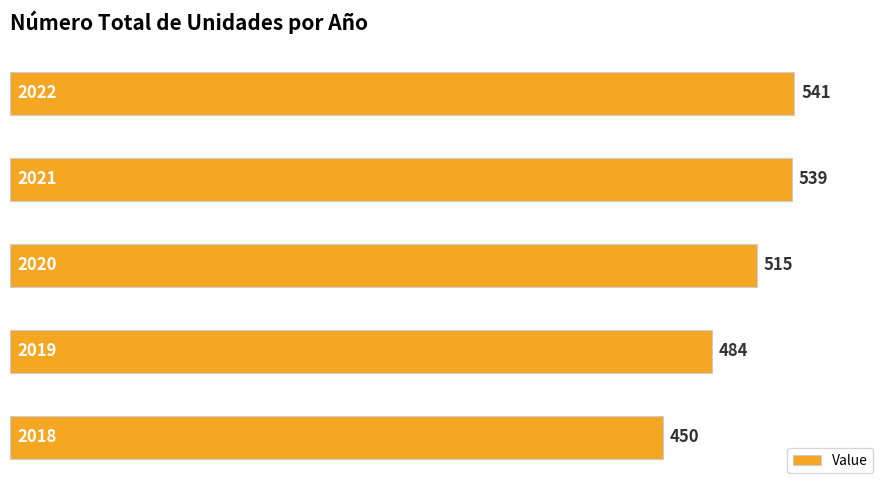

What is the difference between the maximum and minimum values?

91